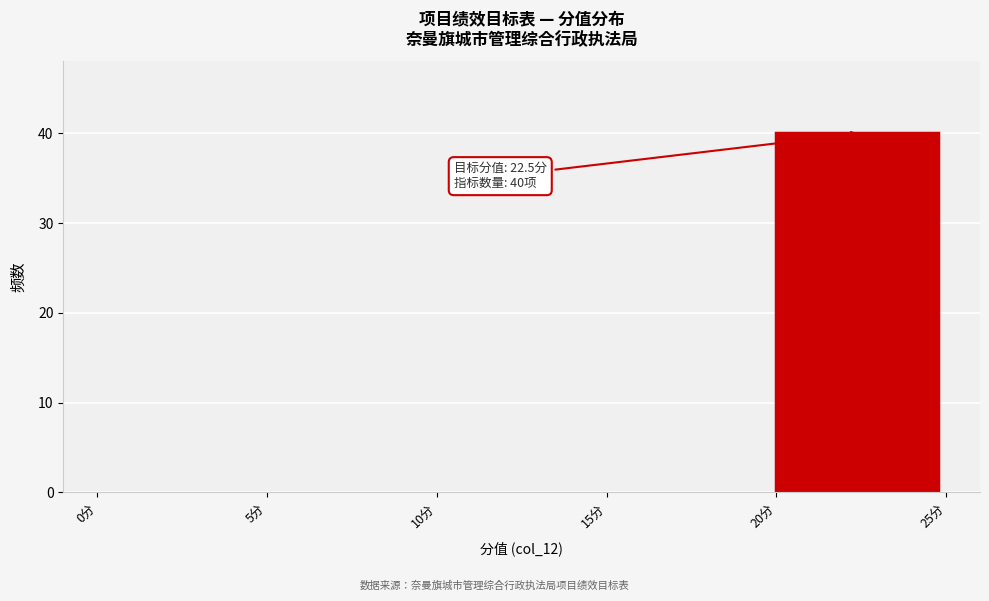

Which range on the x-axis has the tallest bar?

20 to 25